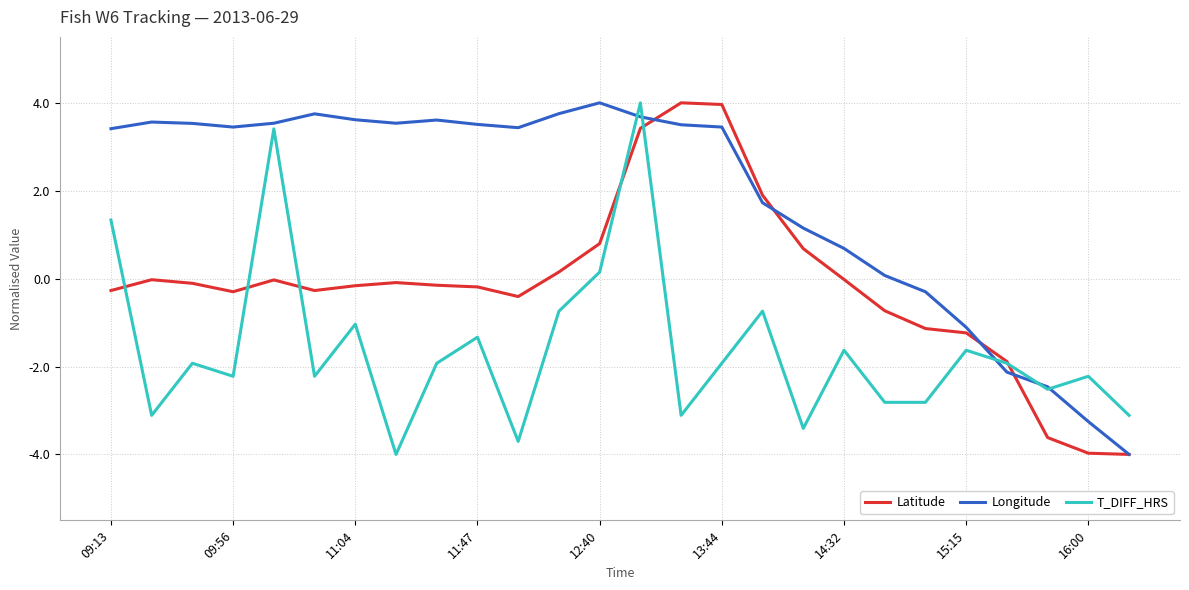

What is the difference between the maximum and minimum values in the T_DIFF_HRS series?

8.0